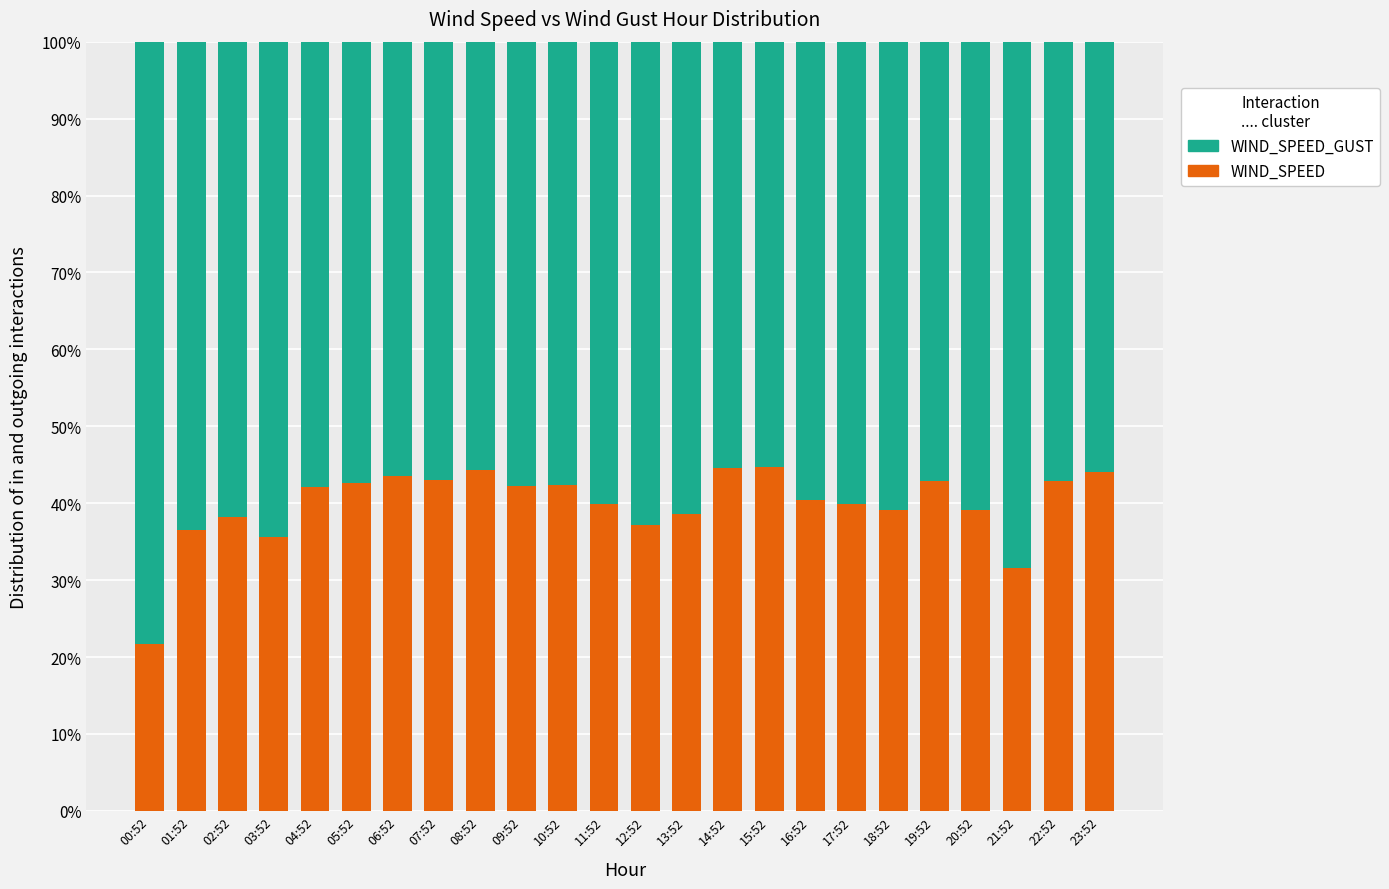

What are all the series names shown in the legend?

WIND_SPEED_GUST, WIND_SPEED